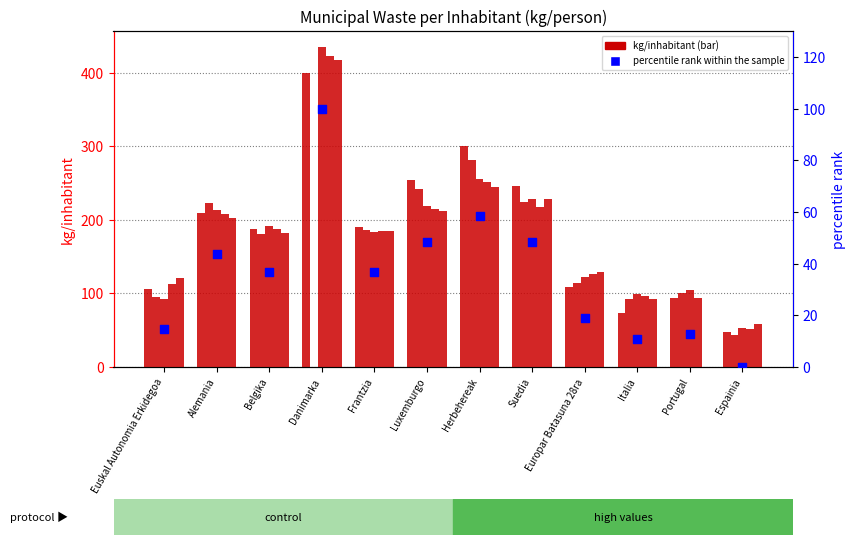

What is the change in value from Herbehereak to Suedia?

-10.3